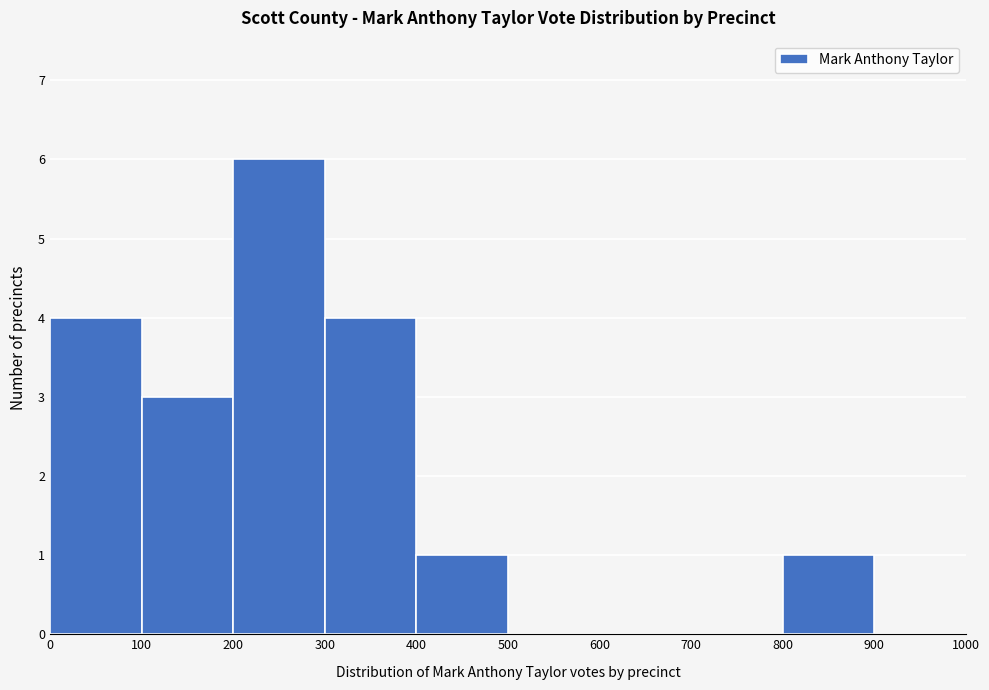

Over which range of the x-axis is the bar tallest?

200 to 300